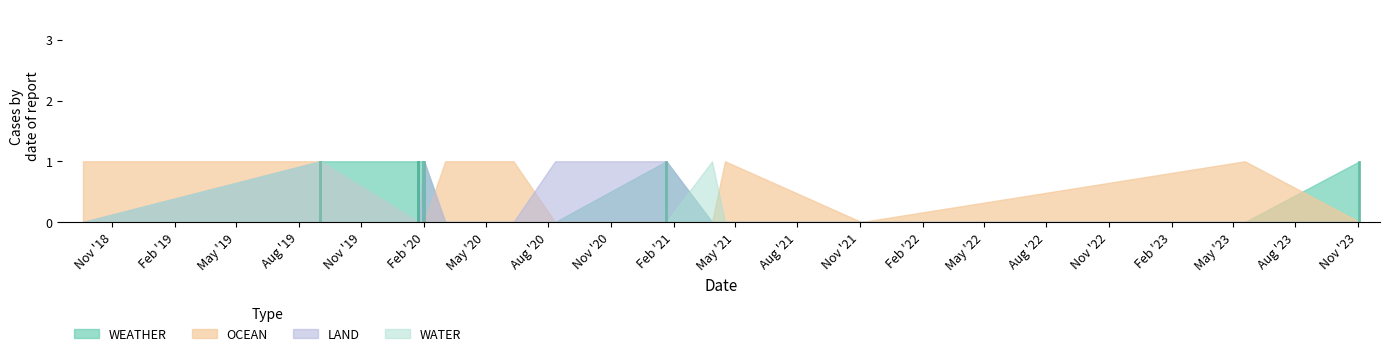

The OCEAN series shows 0 at 2021-11-03. True or false?

True